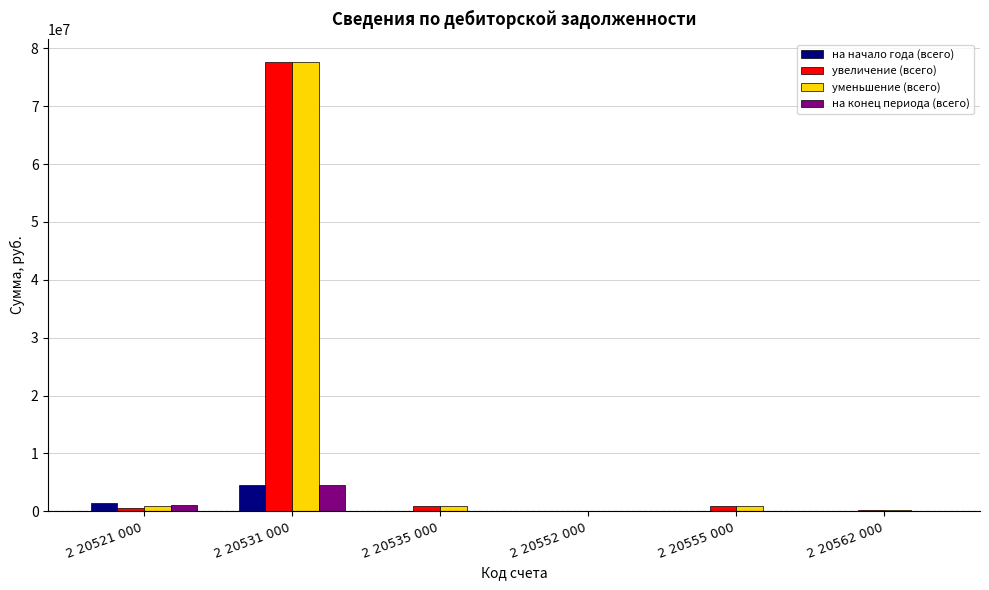

At which category is the sum across all series the highest?

2 20531 000